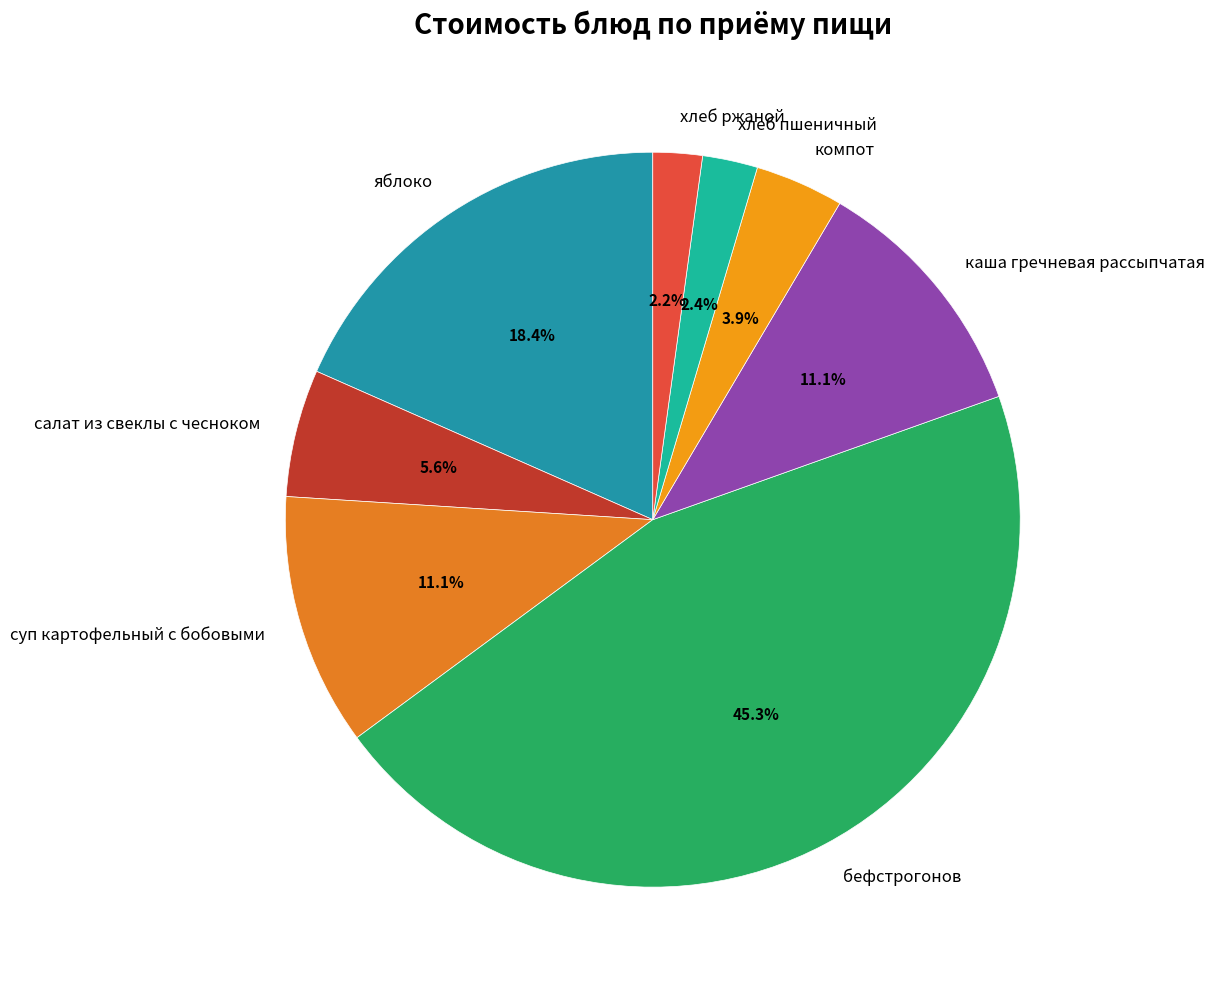

True or false: суп картофельный с бобовыми accounts for 11% of the total.

True